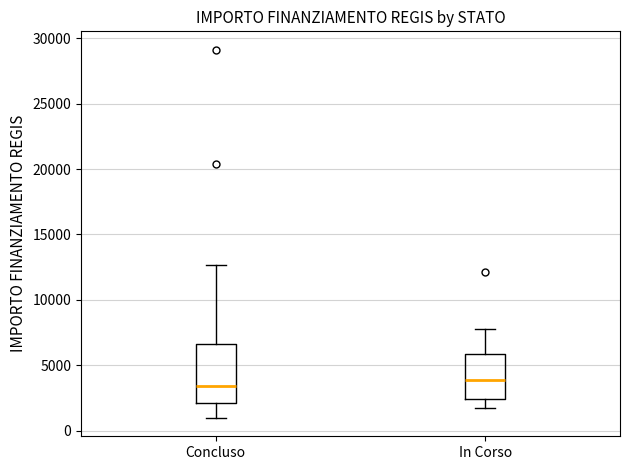

Comparing the boxes themselves (not the whiskers), which one is the tallest?

Concluso